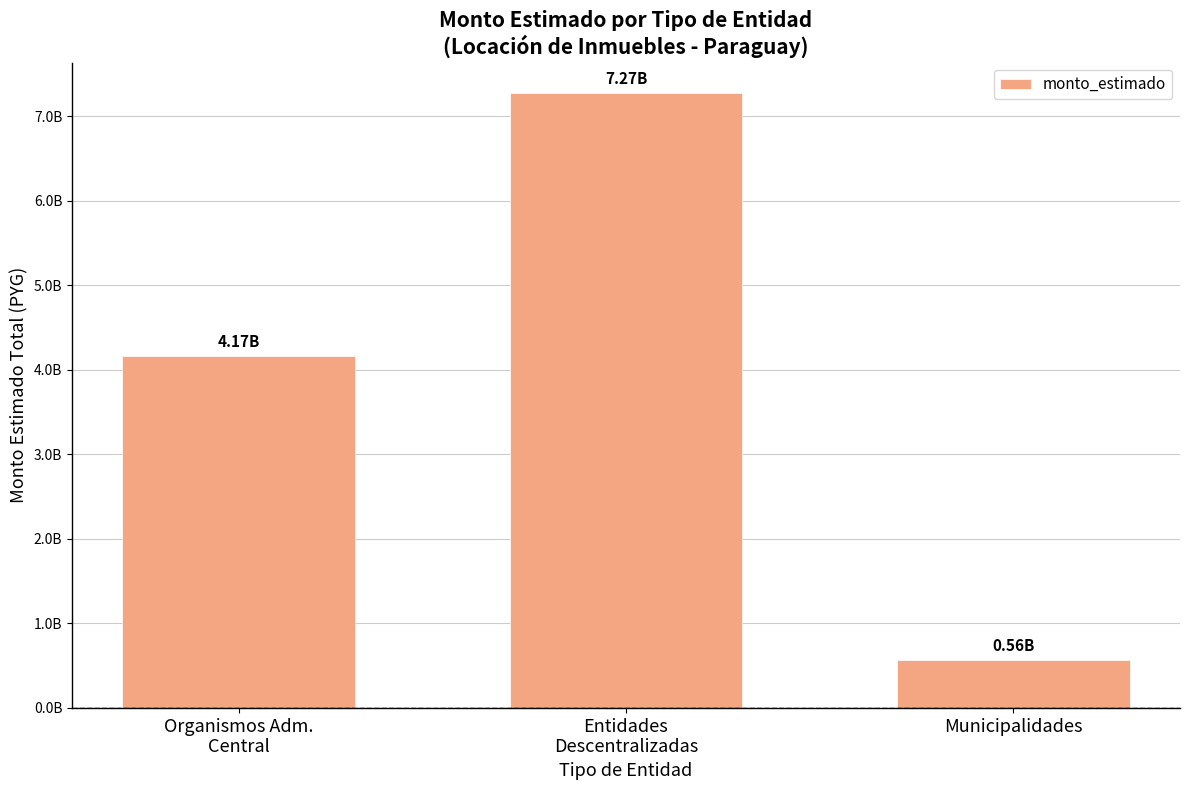

What is the maximum value shown in the chart?

7274662320